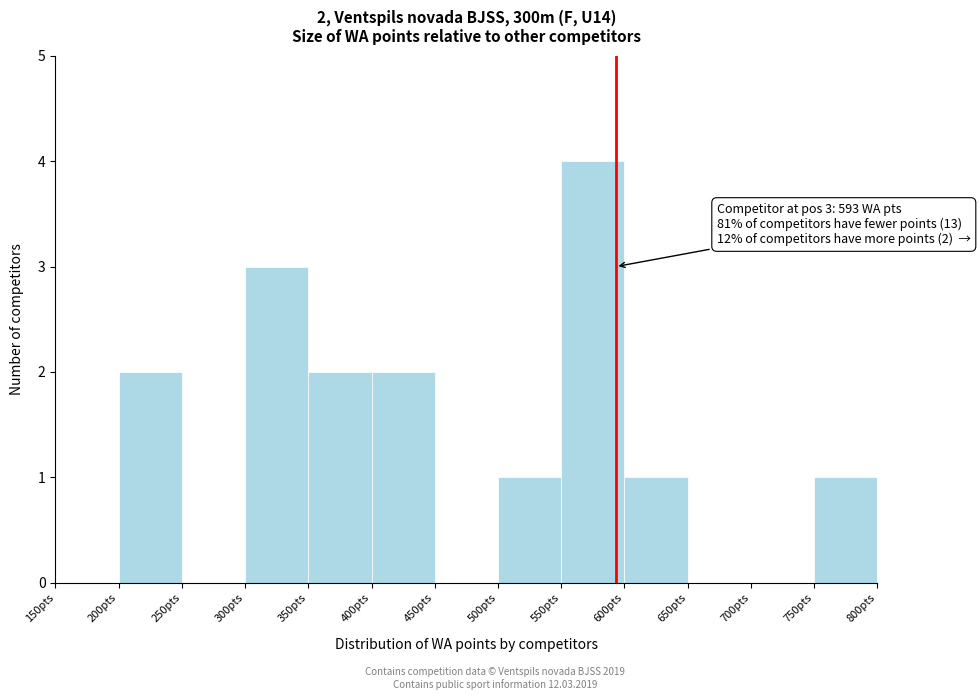

Over which range of the x-axis is the bar tallest?

550 to 600